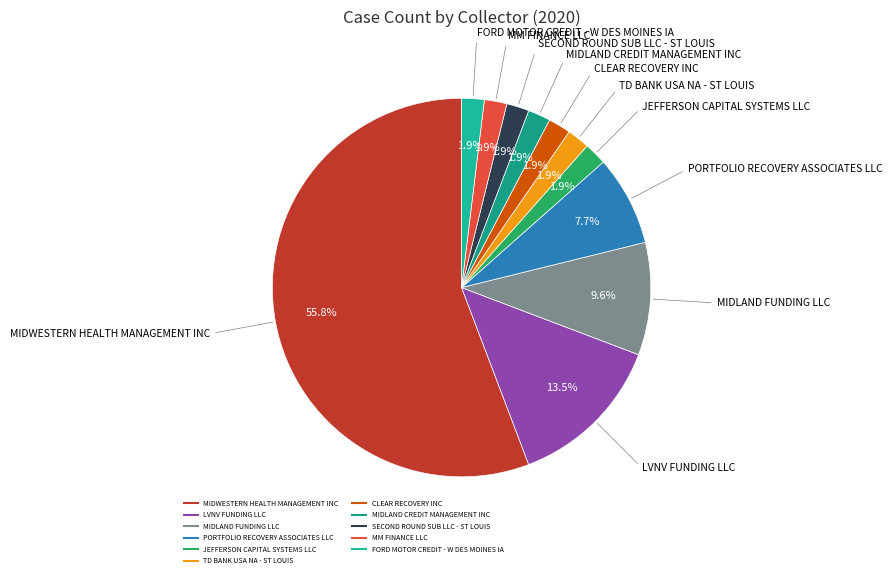

What is the majority slice?

MIDWESTERN HEALTH MANAGEMENT INC